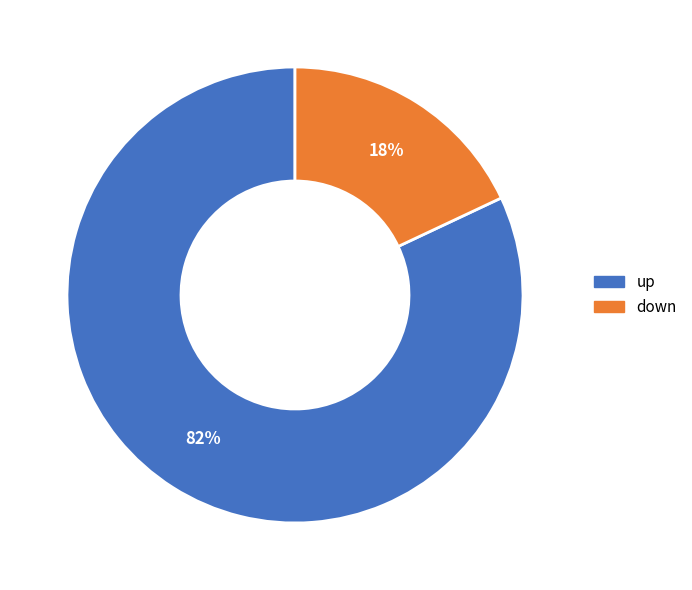

Is it true that up is 82% of the pie?

True